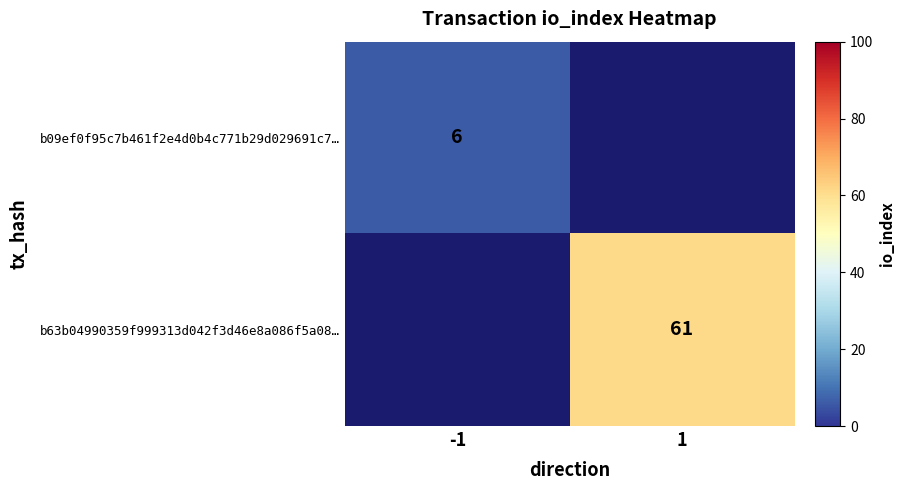

Is the value of b63b04990359f999313d042f3d46e8a086f5a08… at 1 greater than the value of b09ef0f95c7b461f2e4d0b4c771b29d029691c7… at -1?

Yes